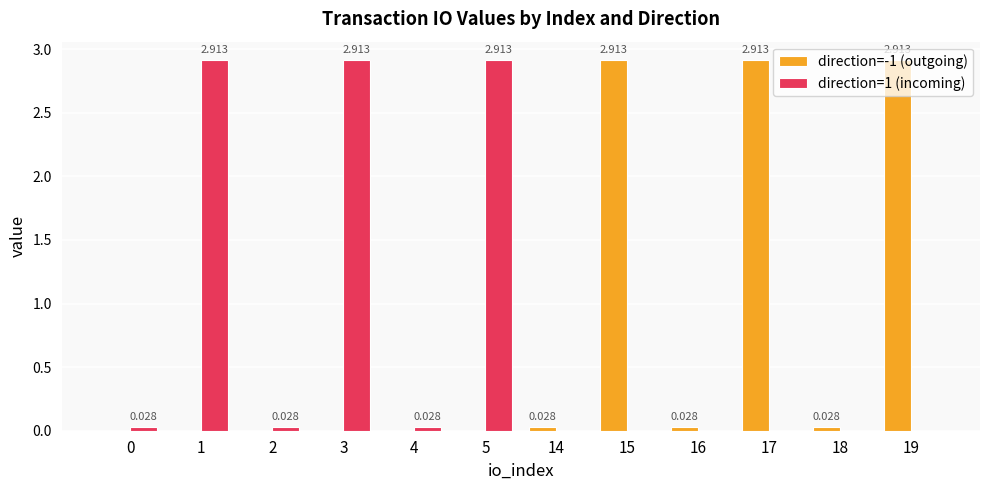

Is it true that direction=1 (incoming) equals 2.9 at 5?

True